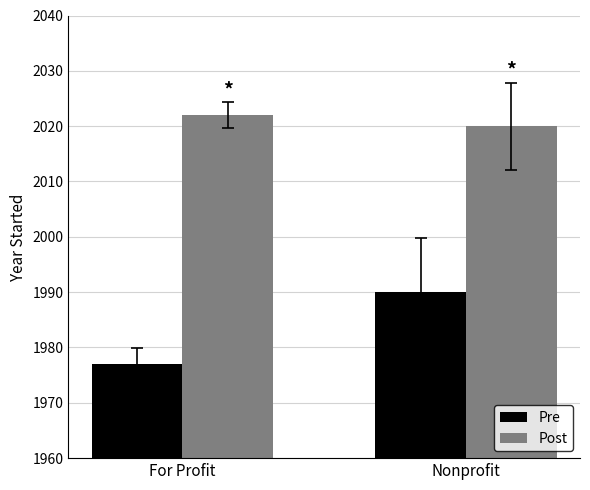

What is the difference between the maximum and minimum values in the Pre series?

13